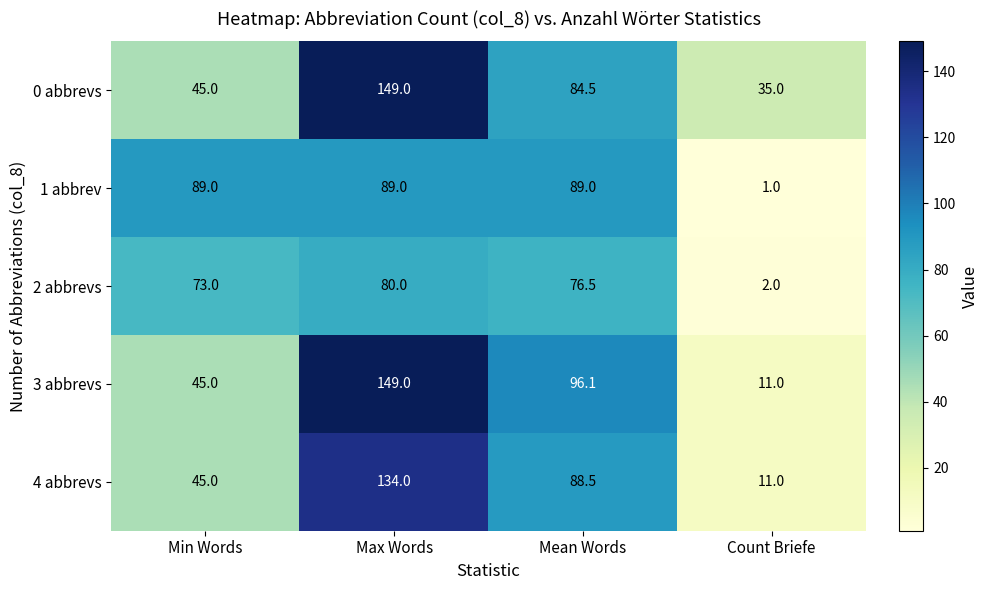

How many series are shown in this chart?

5